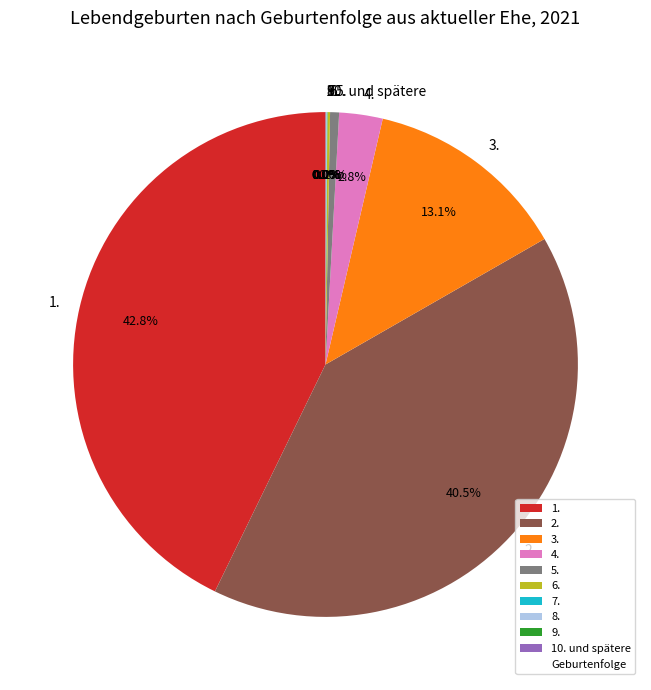

To the nearest percent, what is the average slice percentage?

10%